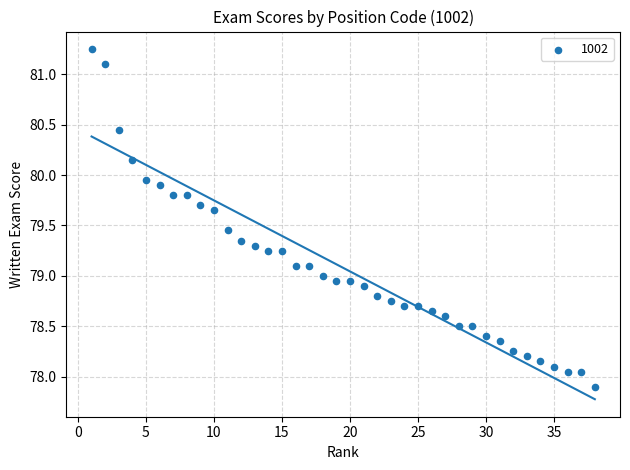

What is the range of X values (max minus min)?

37.0